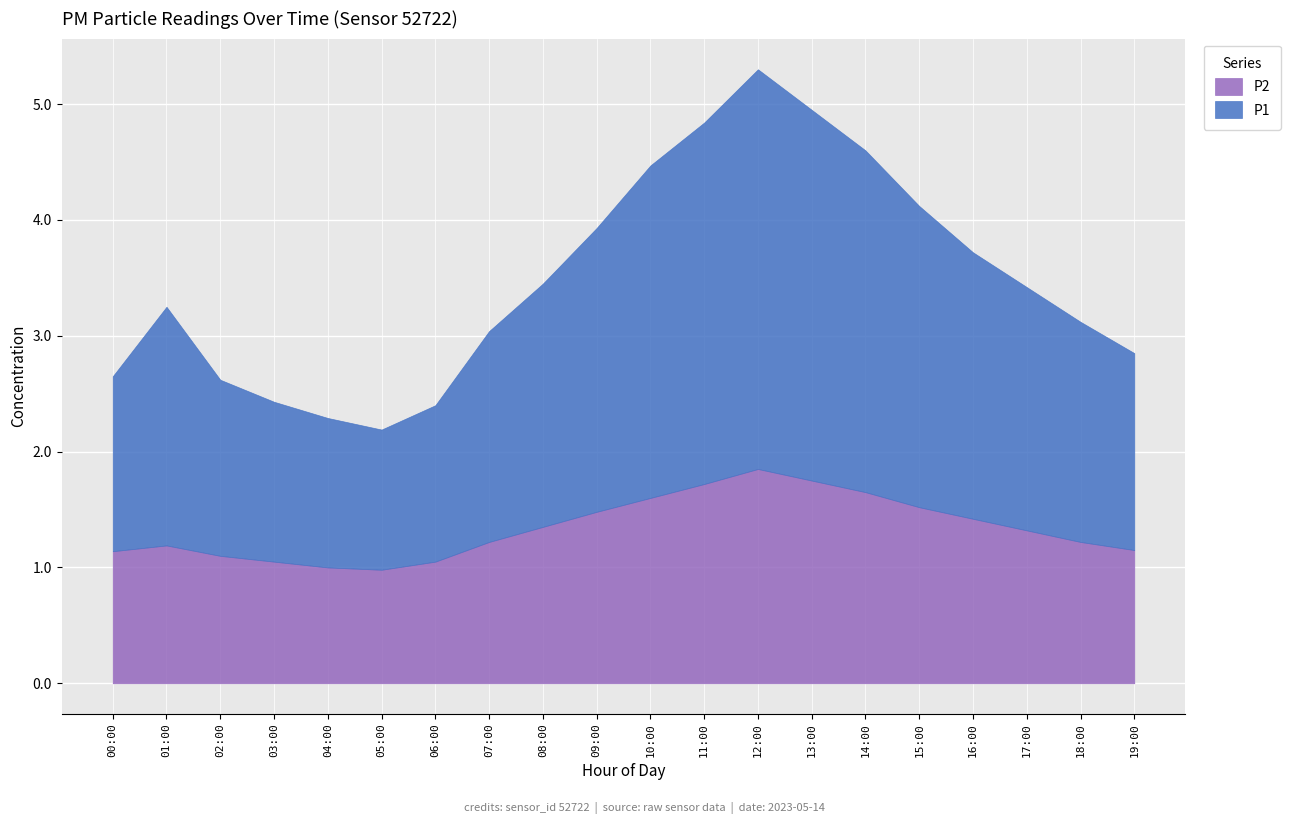

What is the average value of the P1 series?

2.1